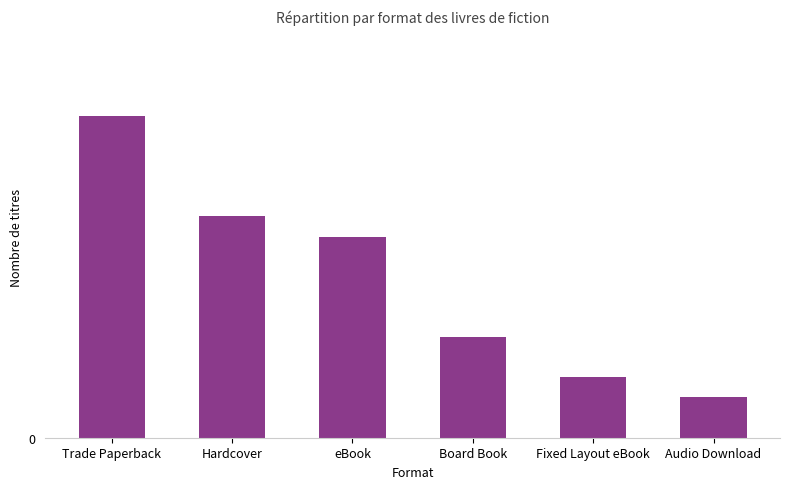

Does the chart contain any negative values?

No